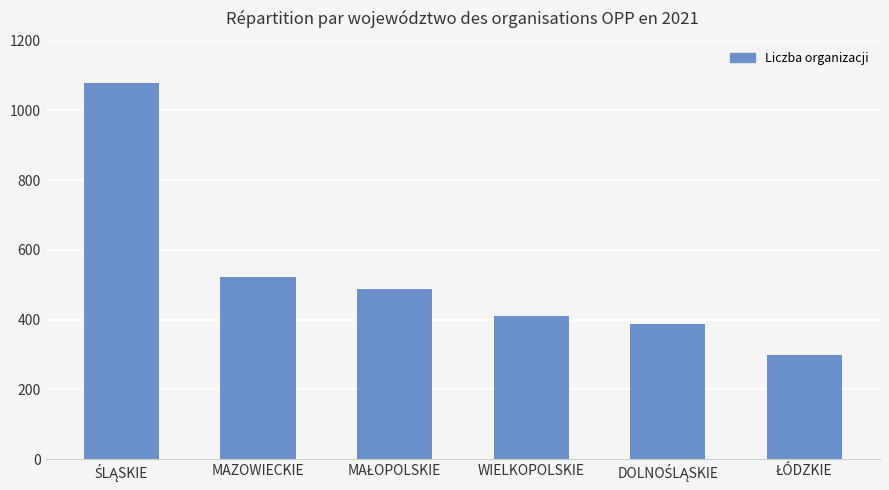

Where is the data nearest to the value 688?

MAZOWIECKIE